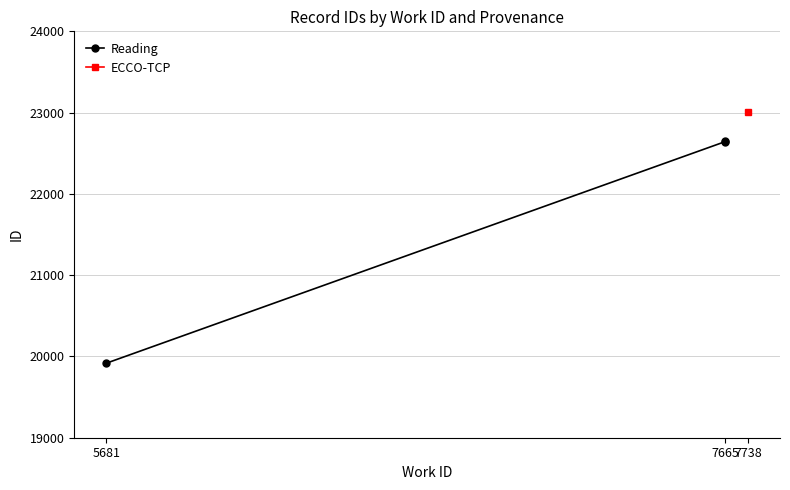

How many lines are shown in the chart?

1